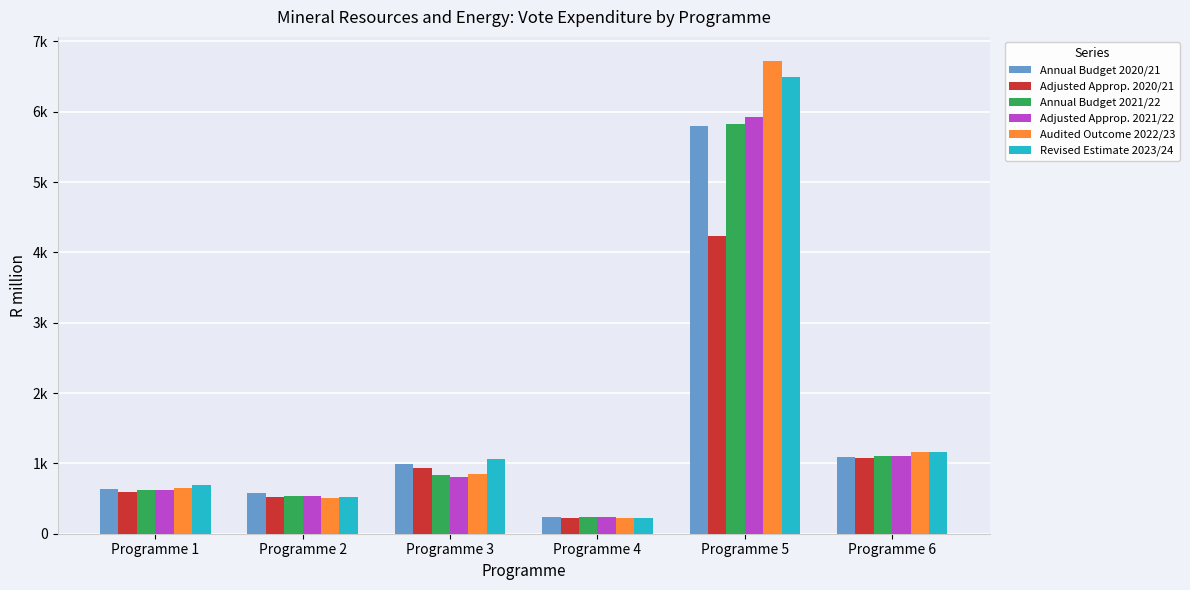

At which category does the chart reach its minimum across all series?

Programme 4